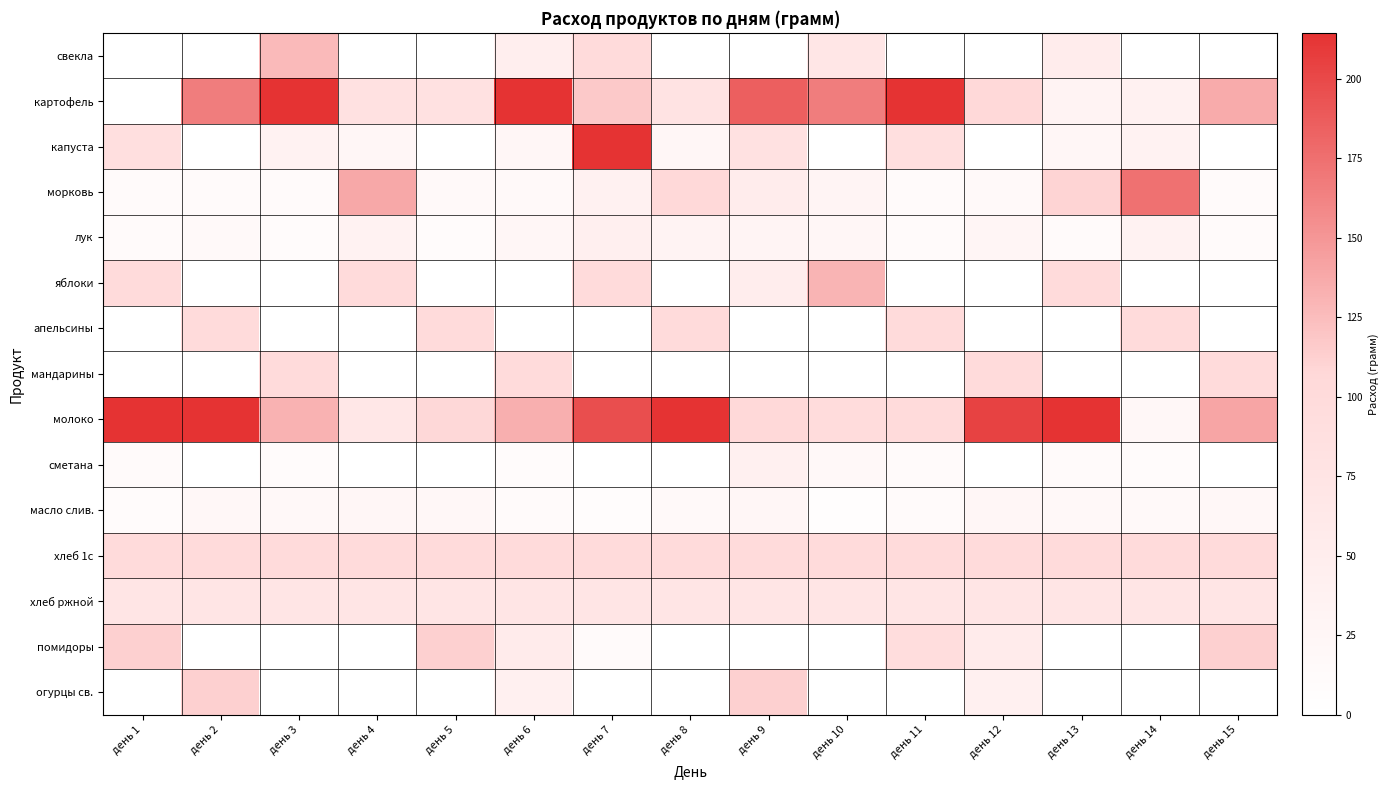

How many series are shown in this chart?

15